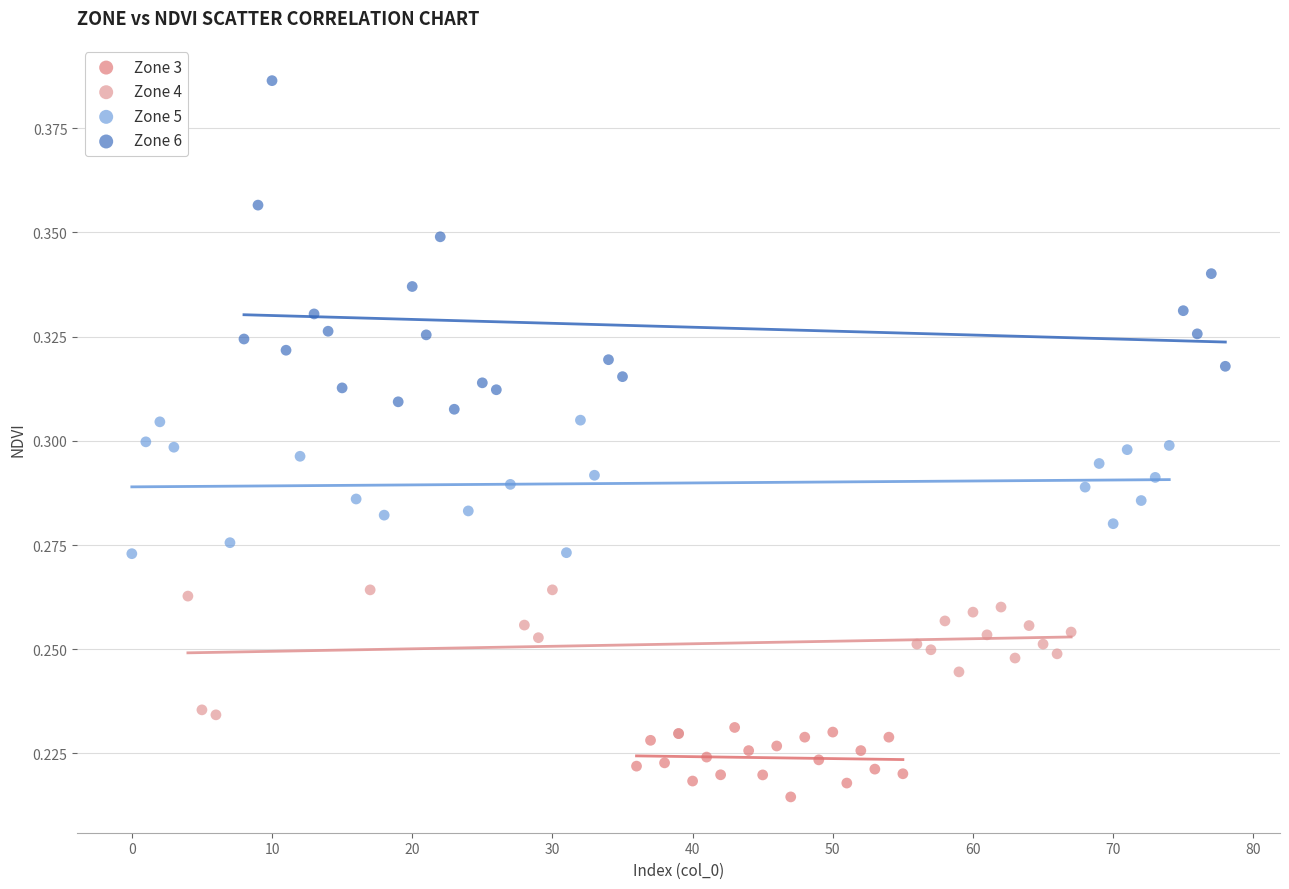

Which series has the largest Y range (max minus min)?

Zone 6